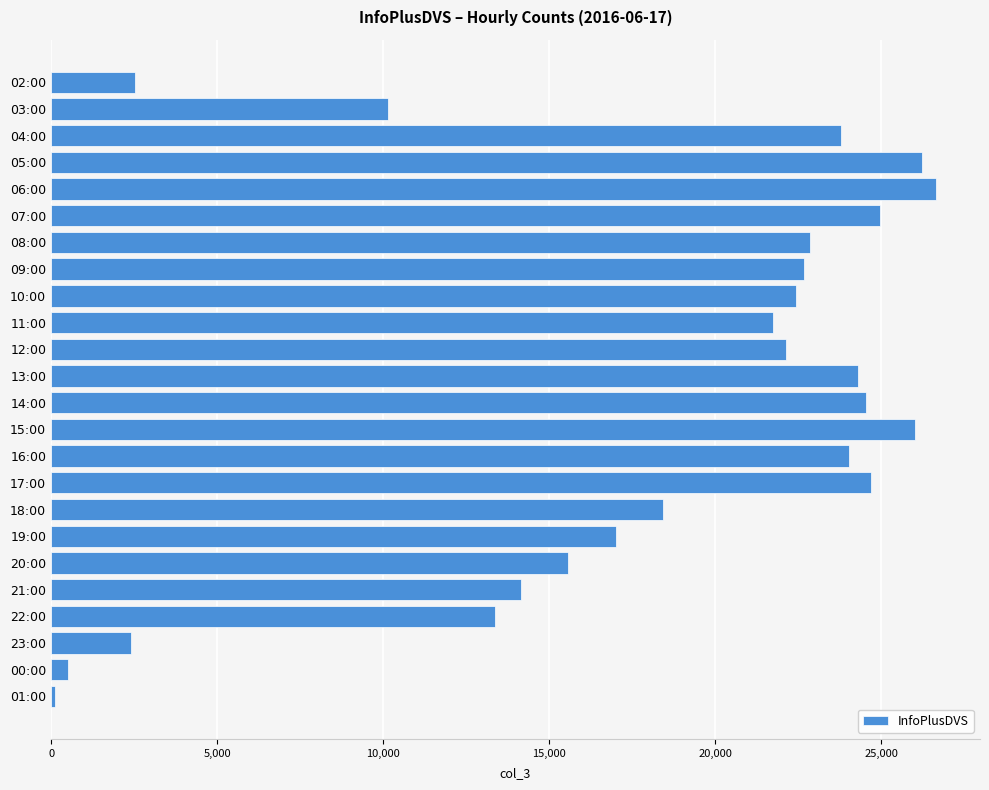

What is the label of the 6th bar from the bottom?

20:00